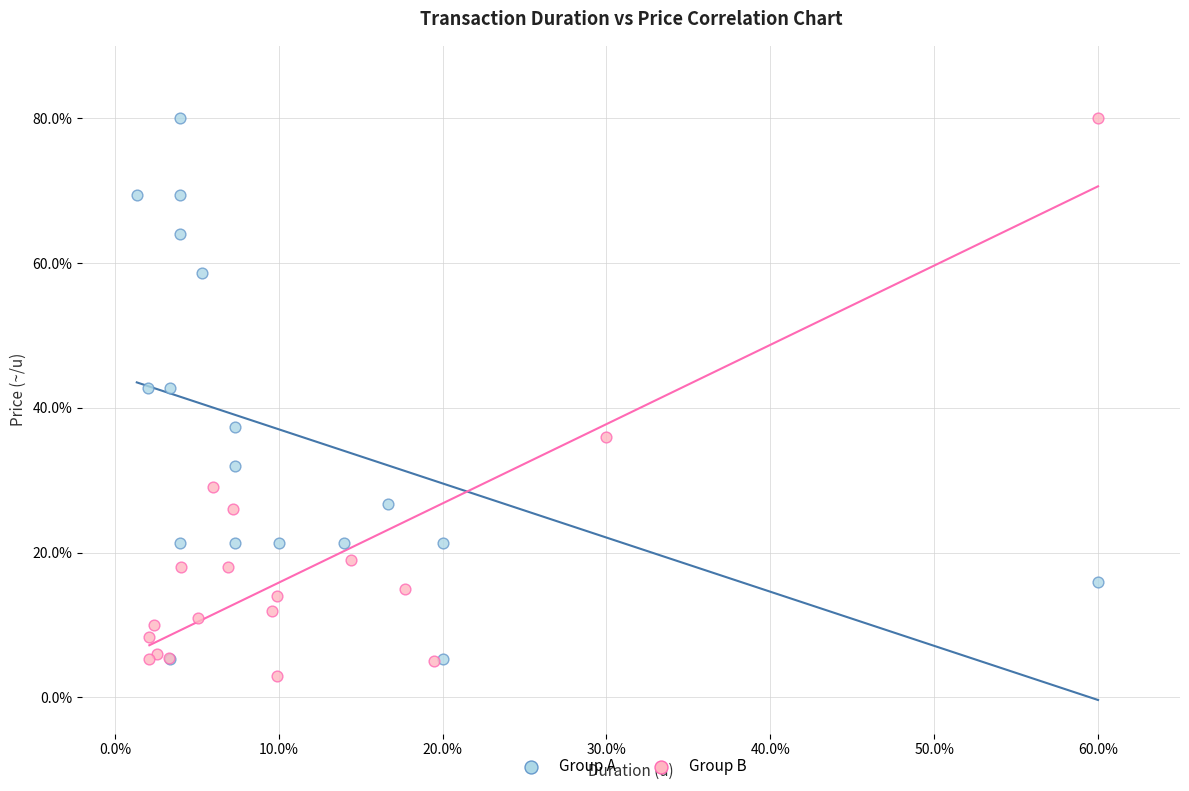

Which series reaches the minimum Y coordinate?

Group B